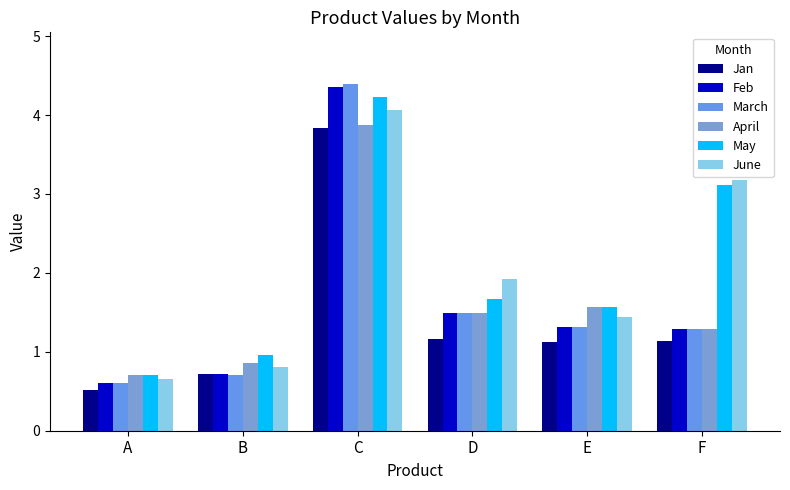

How many values in the May series are below 1?

2